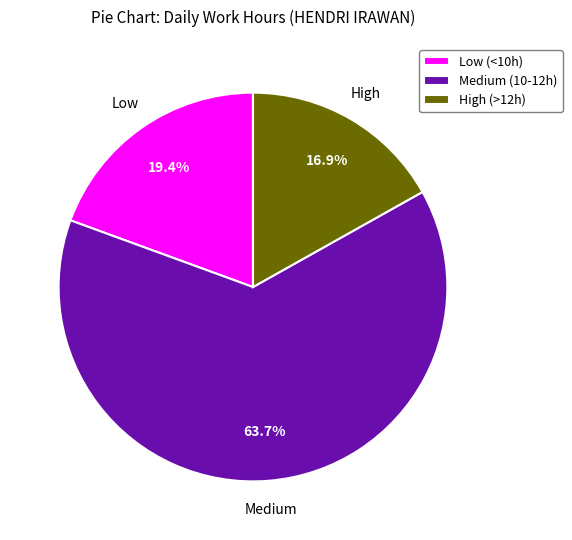

How many slices are in this pie chart?

3